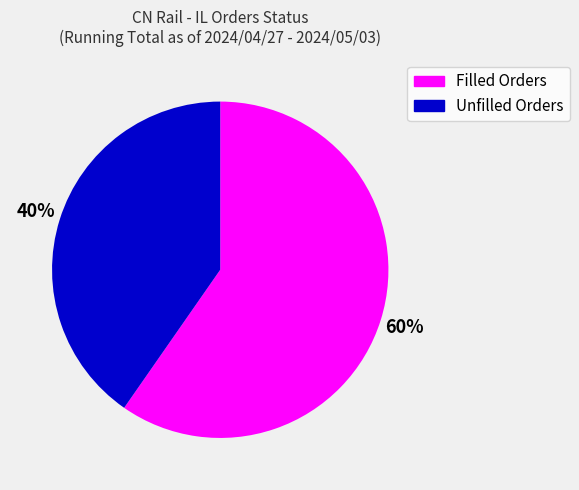

Is there a majority slice in this chart?

Yes